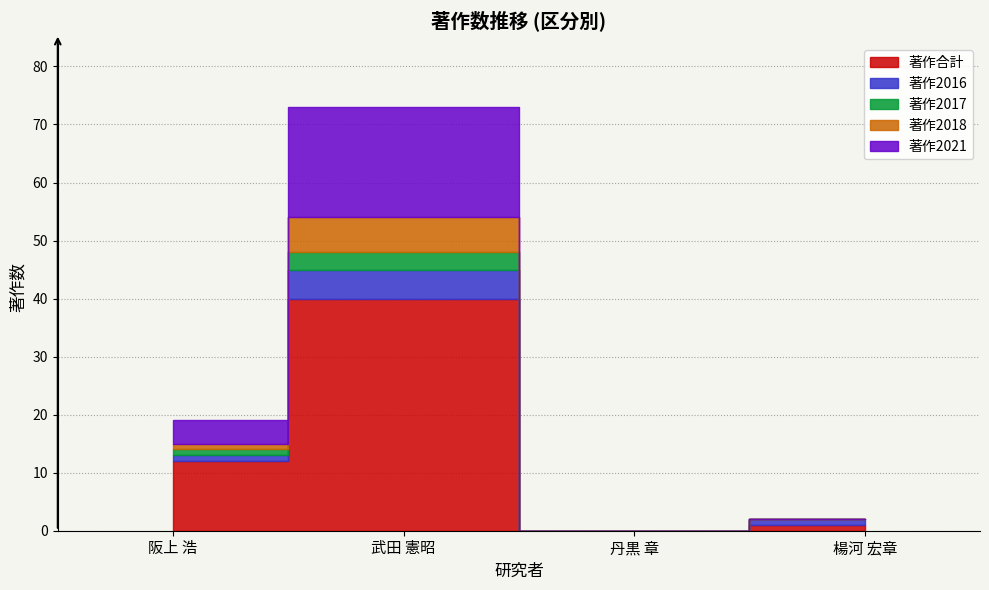

What is the spread (max minus min) of values at 楊河 宏章?

1